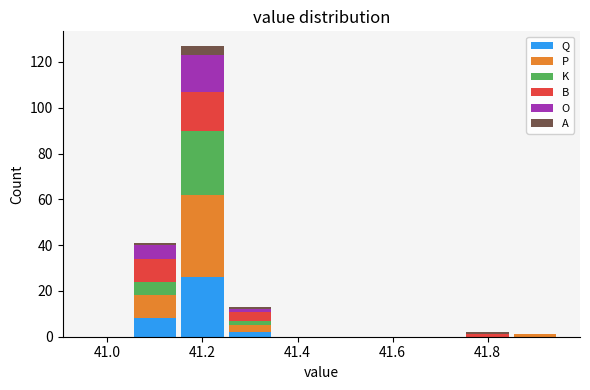

What is the total height of the stacked bar covering 41.05 to 41.15 on the x-axis? Neither the bar edges nor the heights are printed on the chart, so give them approximately, as read against the axes.

42